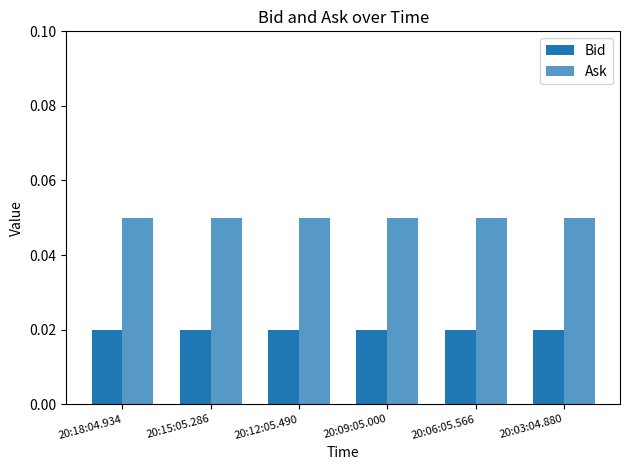

Count the number of categories in the chart.

6